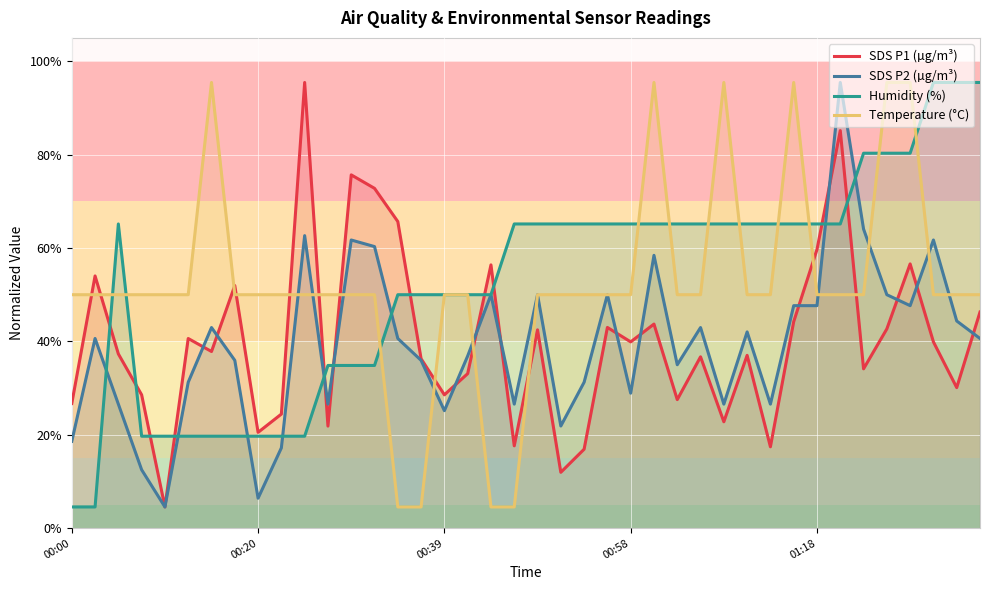

Reading left to right, what are all the values shown in this chart?

SDS P1 (µg/m³): 26.7	54.0	37.3	28.6	4.5	40.6	37.8	52.0	20.5	24.4	95.5	21.9	75.7	72.8	65.7	36.3	28.6	33.1	56.4	17.6	42.5	12.0	16.9	43.0	39.9	43.7	27.5	36.7	22.8	37.0	17.4	44.2	59.7	85.1	34.1	42.7	56.6	39.9	30.1	46.3
SDS P2 (µg/m³): 18.6	40.6	26.6	12.5	4.5	31.3	43.0	35.9	6.4	17.2	62.7	26.6	61.7	60.3	40.6	35.9	25.2	36.9	50.0	26.6	50.0	21.9	31.3	50.0	28.9	58.4	35.0	43.0	26.6	42.0	26.6	47.7	47.7	95.5	64.1	50.0	47.7	61.7	44.4	40.6
Humidity (%): 4.5	4.5	65.2	19.7	19.7	19.7	19.7	19.7	19.7	19.7	19.7	34.8	34.8	34.8	50.0	50.0	50.0	50.0	50.0	65.2	65.2	65.2	65.2	65.2	65.2	65.2	65.2	65.2	65.2	65.2	65.2	65.2	65.2	65.2	80.3	80.3	80.3	95.5	95.5	95.5
Temperature (°C): 50.0	50.0	50.0	50.0	50.0	50.0	95.5	50.0	50.0	50.0	50.0	50.0	50.0	50.0	4.5	4.5	50.0	50.0	4.5	4.5	50.0	50.0	50.0	50.0	50.0	95.5	50.0	50.0	95.5	50.0	50.0	95.5	50.0	50.0	50.0	95.5	95.5	50.0	50.0	50.0